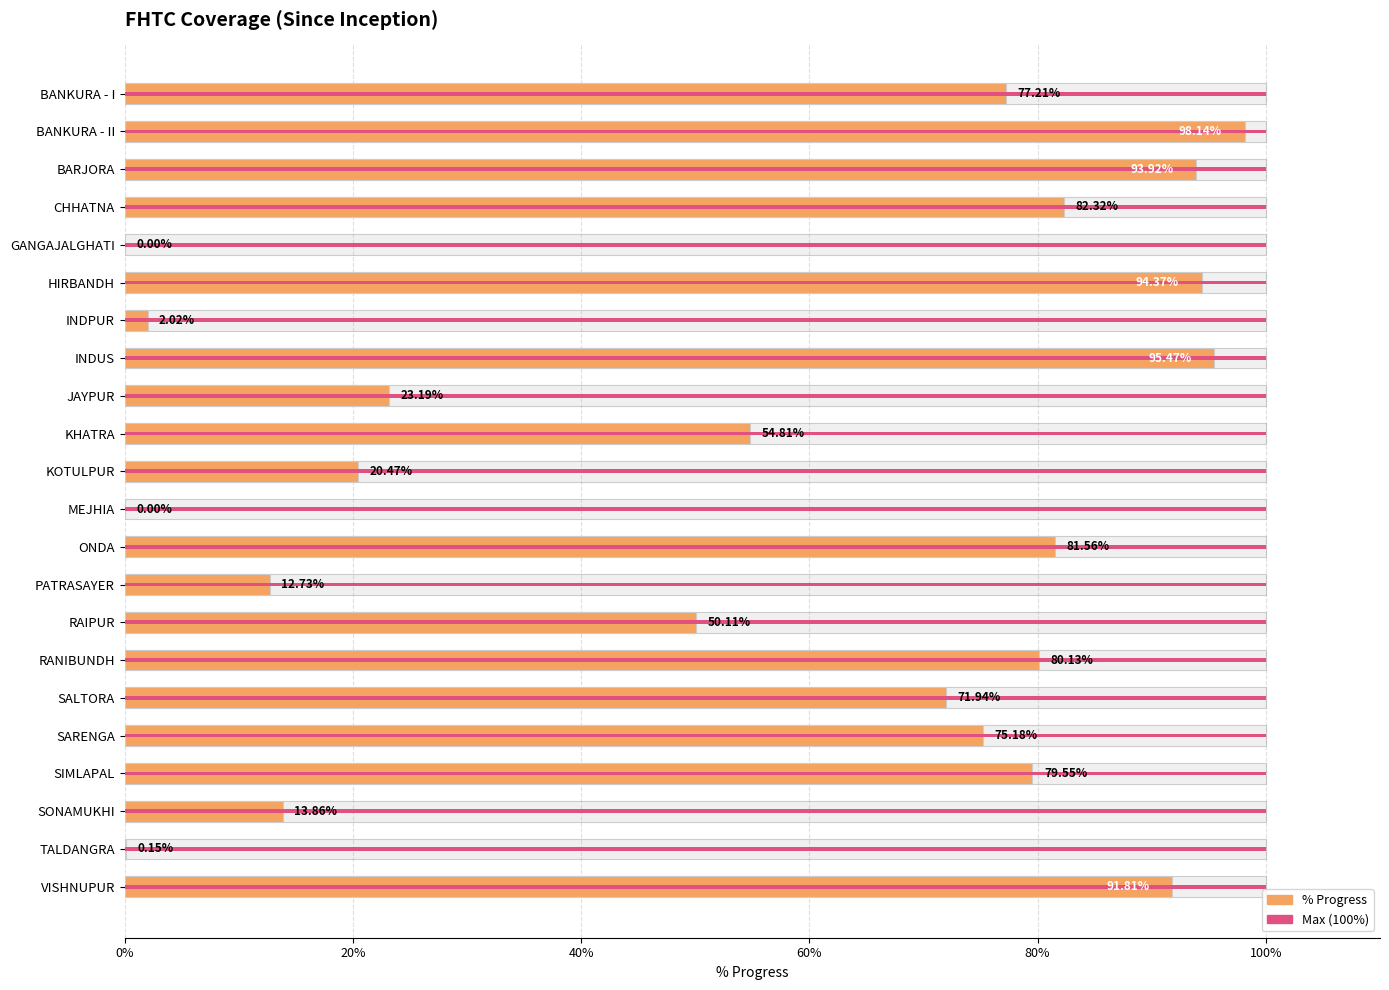

What is the difference between the % Progress values at SONAMUKHI and SIMLAPAL?

65.7